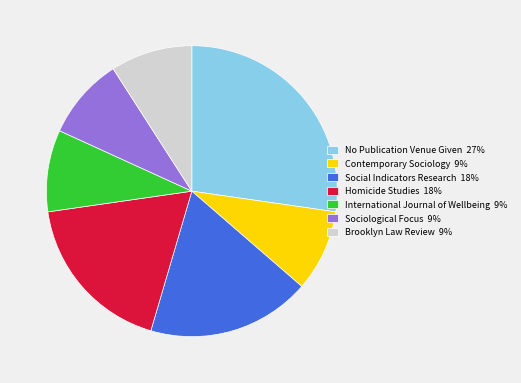

Does No Publication Venue Given 27% account for over 50% of the chart?

No